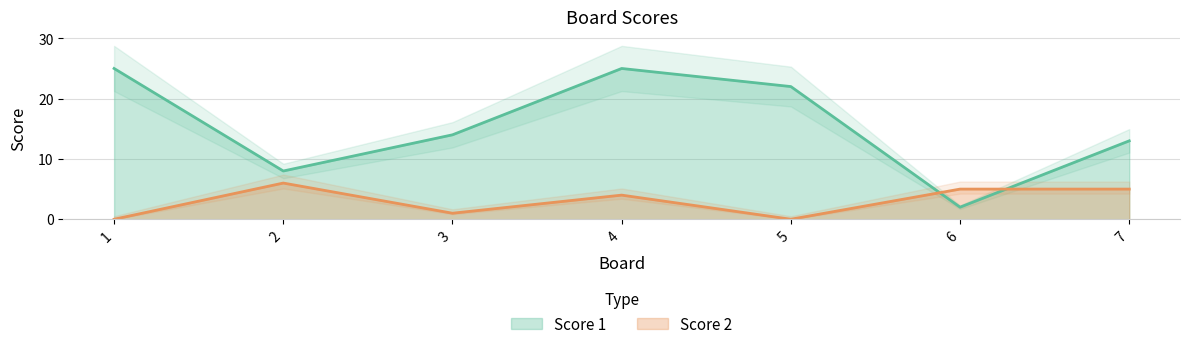

Where do Score 2 and Score 1 first cross each other?

5 and 6